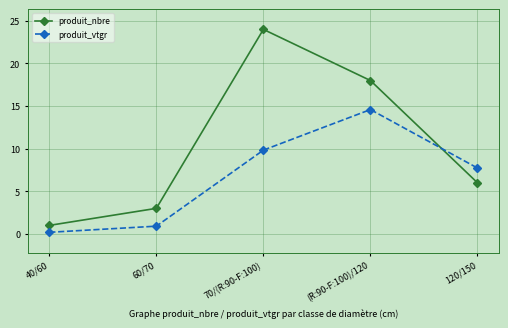

Rank the series at (R:90-F:100)/120 from lowest to highest value.

produit_vtgr, produit_nbre